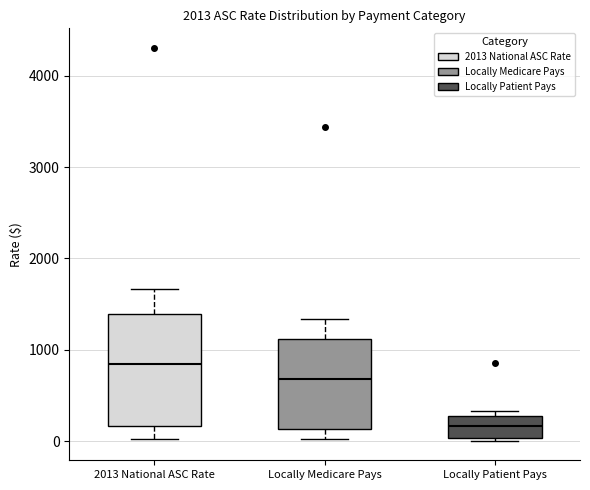

Reading left to right, read every box against the y-axis: the position of its median line, the range the box covers, and the ends of its whiskers. The values are not printed on the chart, so give them approximately, as read against the axis.

2013 National ASC Rate: median 800, box 200 to 1400, whiskers 0 to 1700
Locally Medicare Pays: median 700, box 100 to 1100, whiskers 0 to 1300
Locally Patient Pays: median 200, box 0 to 300, whiskers 0 to 300 (just above the box's upper edge)